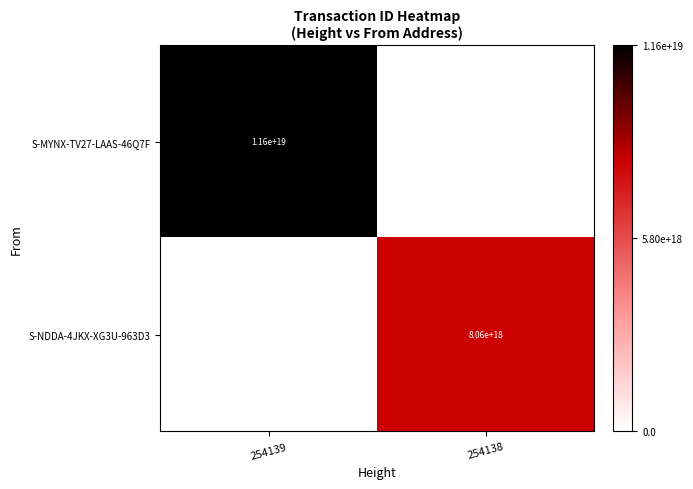

True or false: S-NDDA-4JKX-XG3U-963D3 has a value of 3921929393822729216 at 254138.

False